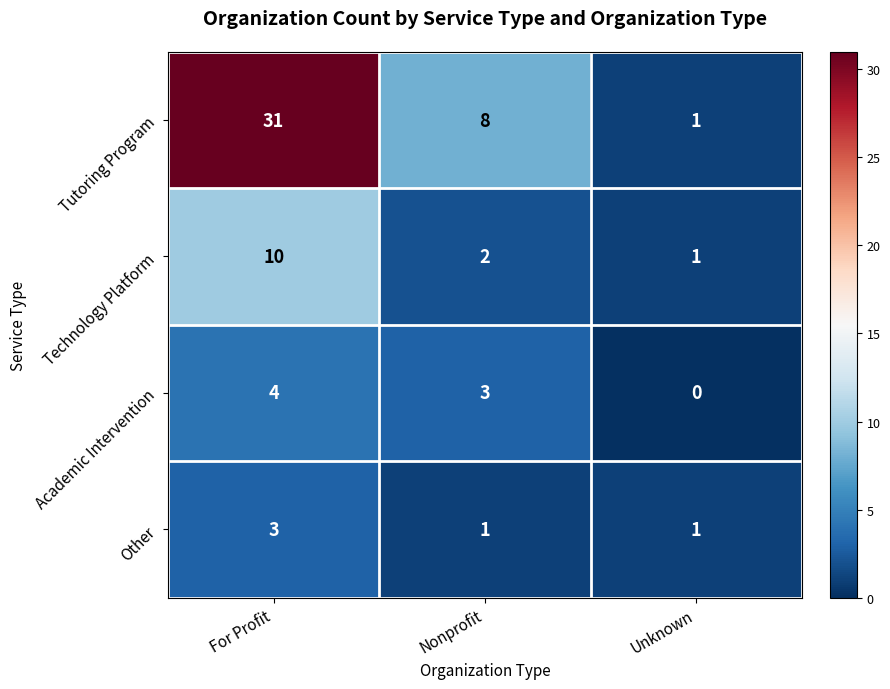

At which category does the chart reach its minimum across all series?

Unknown